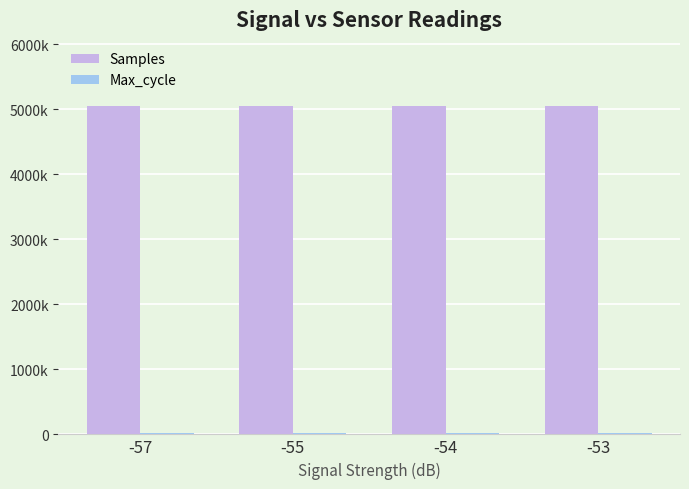

Reading left to right, extract all data points from this chart.

Samples: -57=5051283	-55=5052834	-54=5052404	-53=5050536
Max_cycle: -57=20249	-55=20248	-54=20313	-53=20079